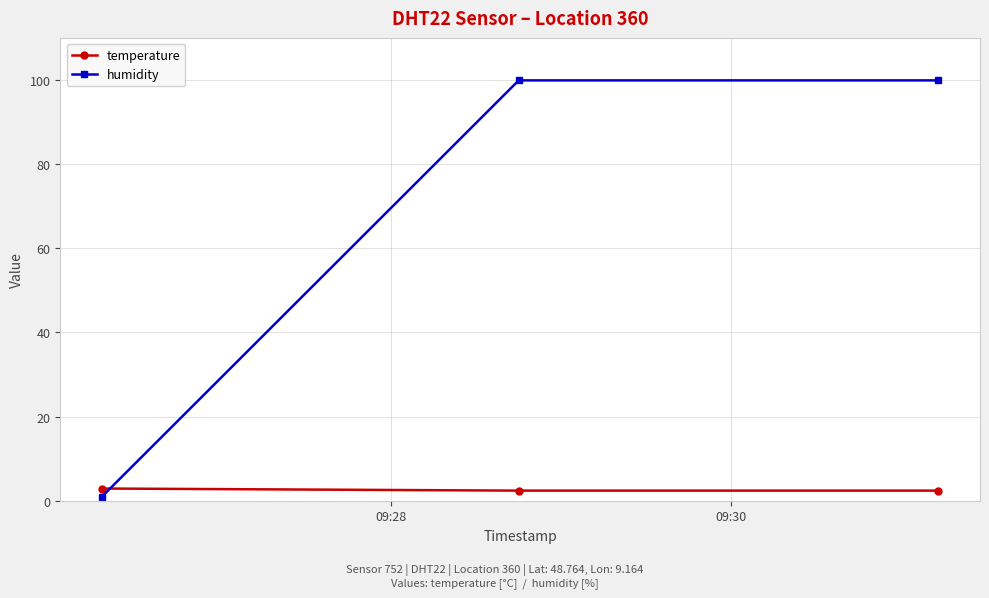

What is the average value of the humidity series?

66.9